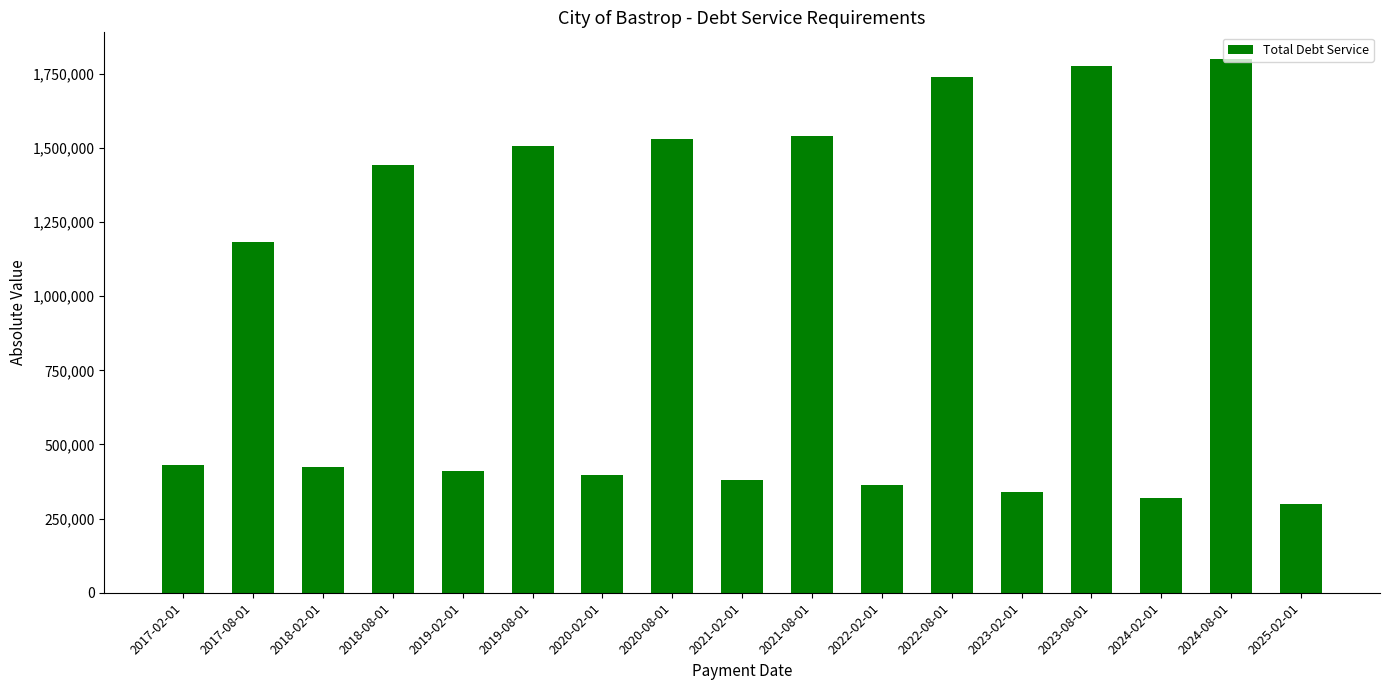

How many values are below 431862?

8